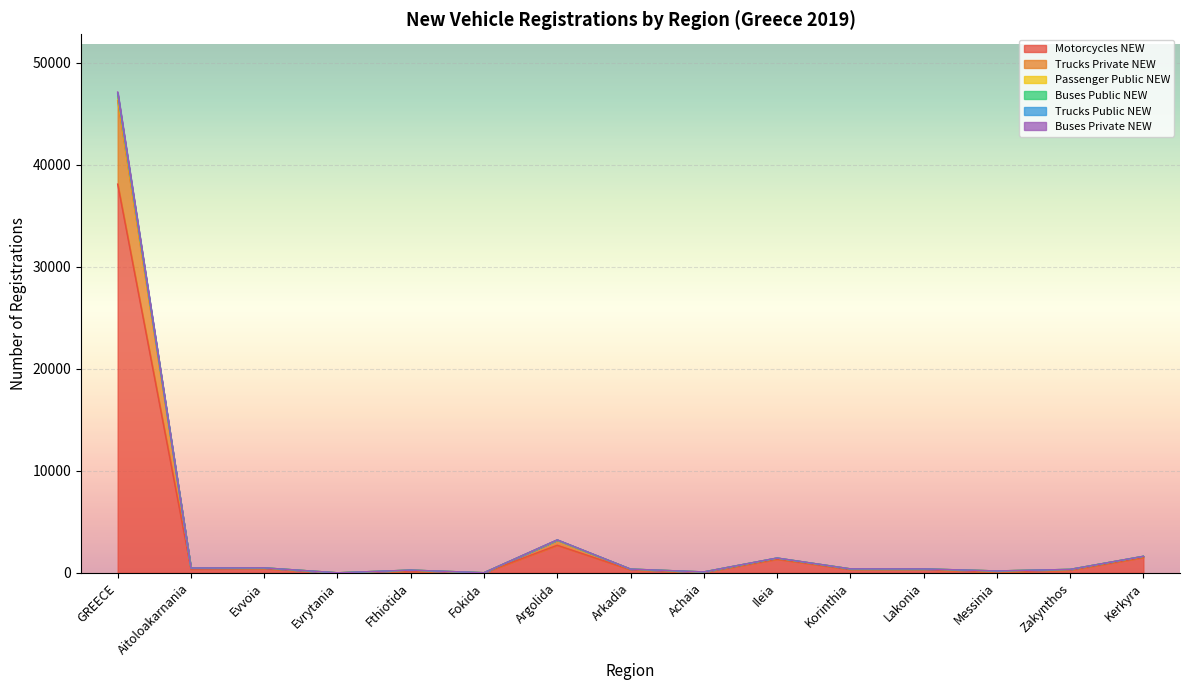

Which category has the highest value in the Motorcycles NEW series?

GREECE